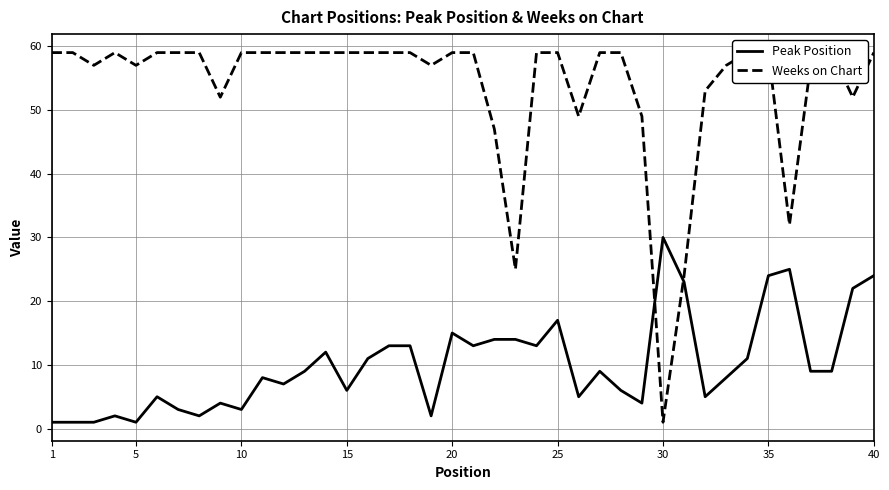

The value of Peak Position at 35 is 9. True or false?

False